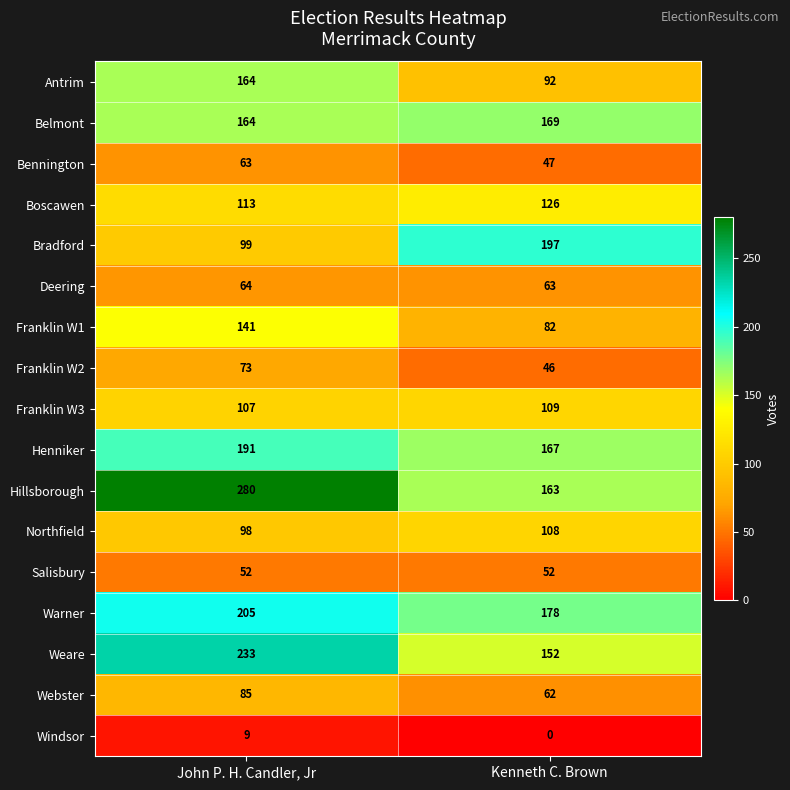

Which category has the highest value in the Henniker series?

John P. H. Candler, Jr